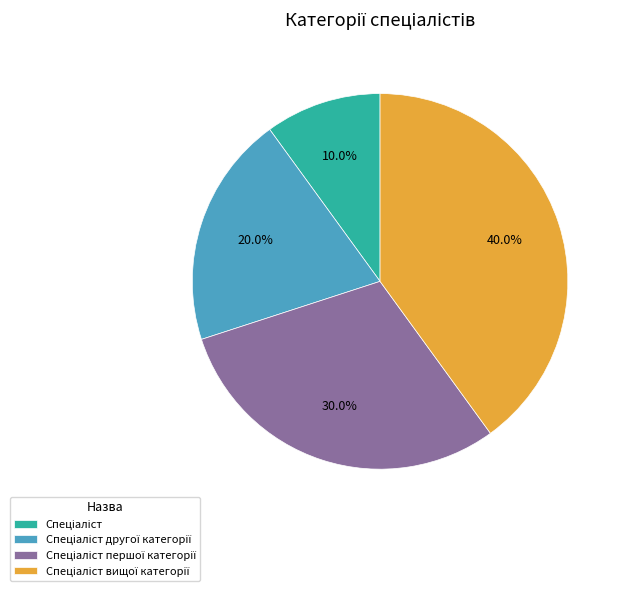

Is there a majority slice in this chart?

No